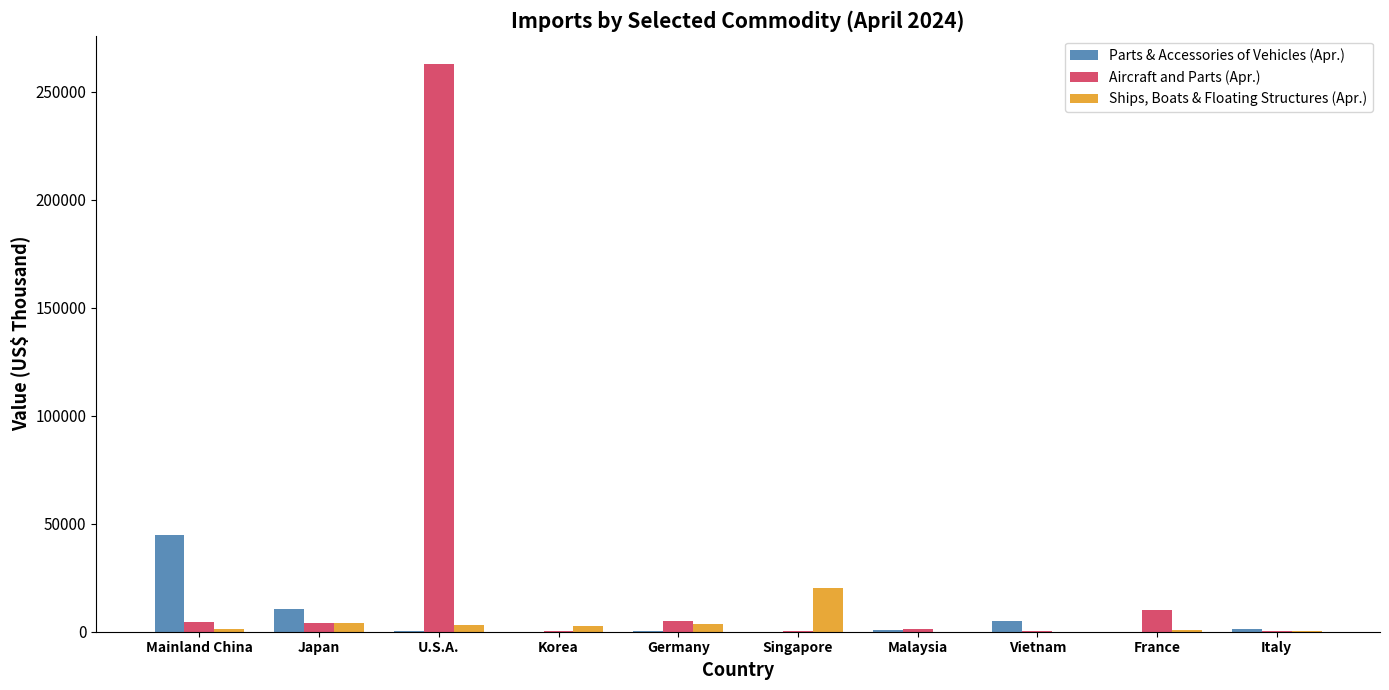

What is the sum of all Parts & Accessories of Vehicles (Apr.) values?

63473